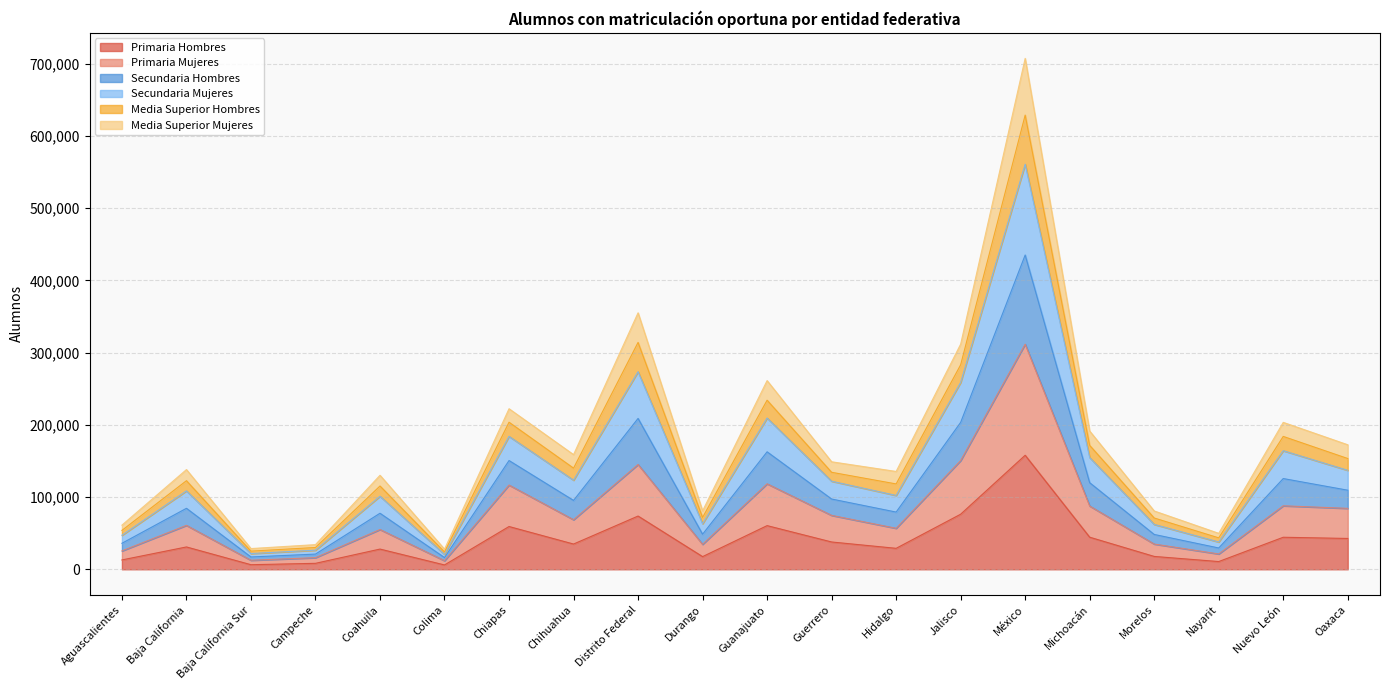

The Primaria Mujeres series shows 60860 at Baja California. True or false?

True